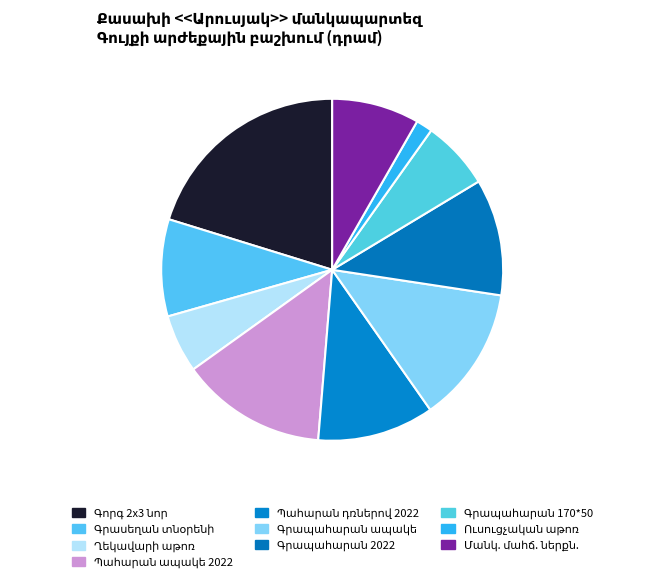

Is it true that Գրասենյակային պահարան ապակե 2022 is 14% of the pie?

True